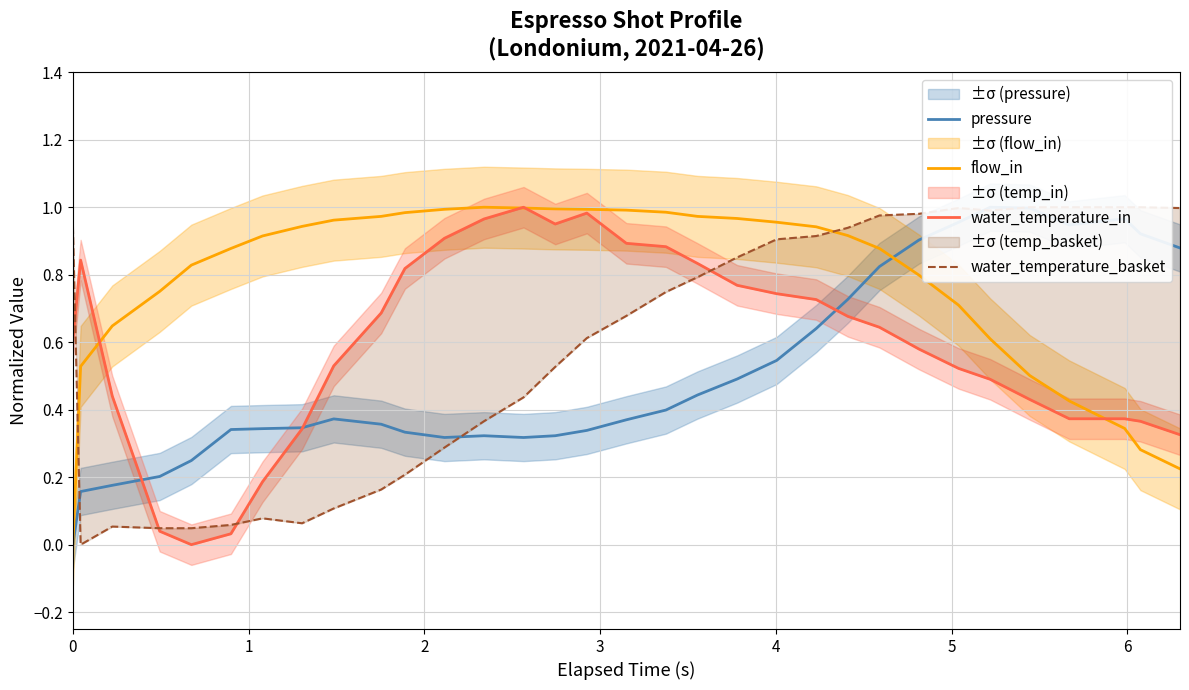

The value of pressure at 5 is 0.5. True or false?

False